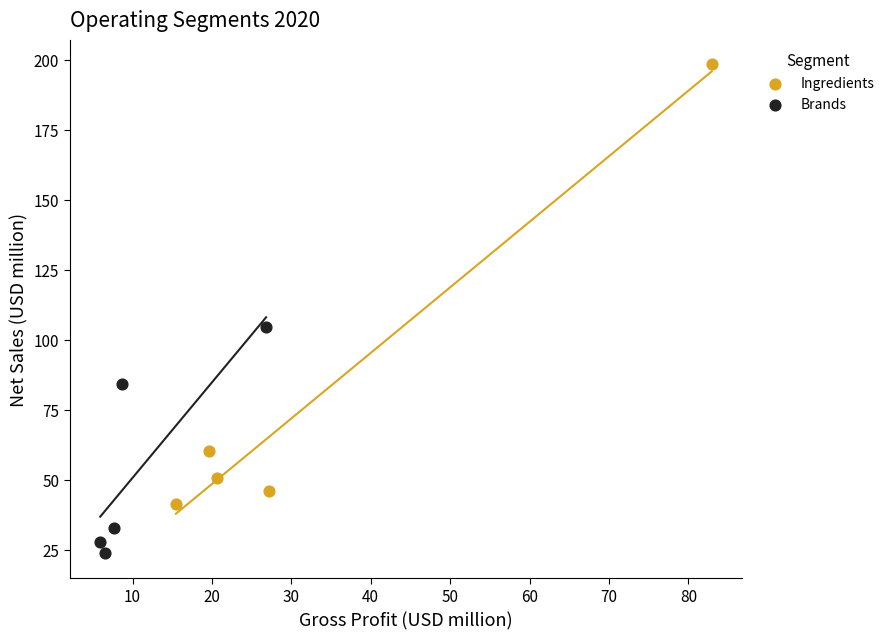

Which series reaches the maximum Y coordinate?

Ingredients